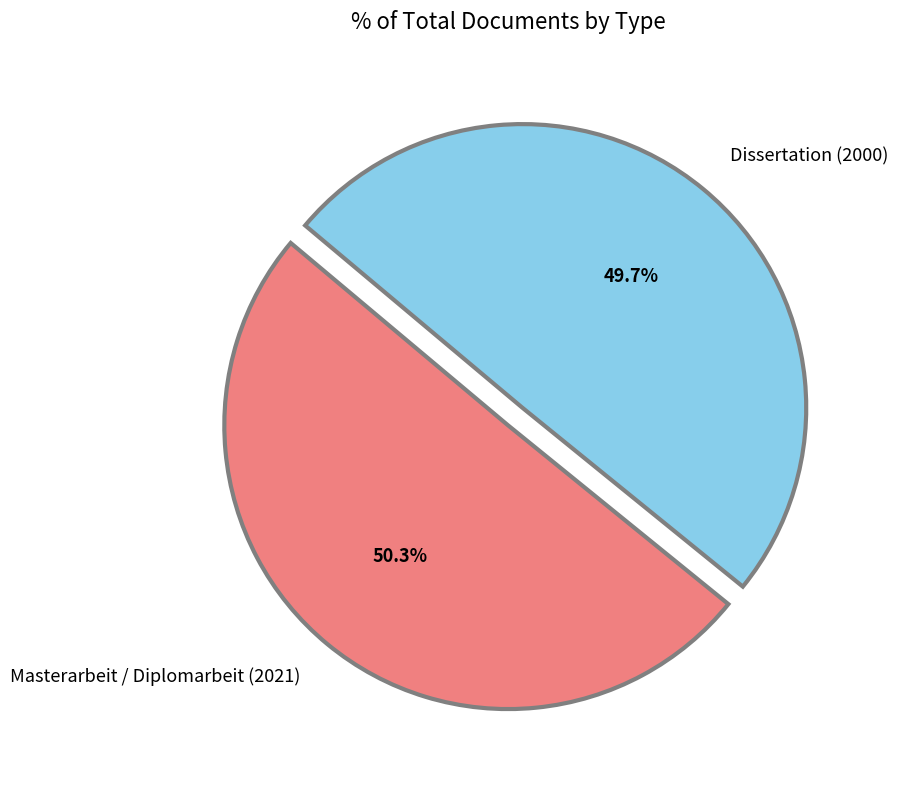

What percentage do Dissertation (2000) and Masterarbeit / Diplomarbeit (2021) together represent?

100.0%